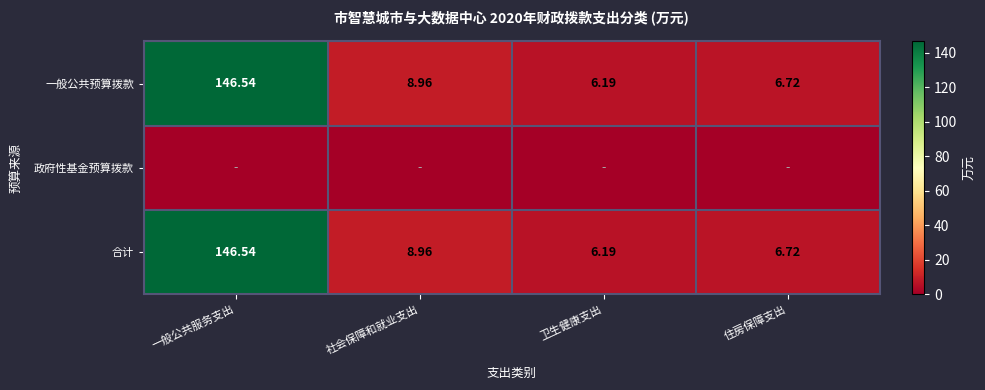

Rank the categories by 合计 value from lowest to highest.

卫生健康支出, 住房保障支出, 社会保障和就业支出, 一般公共服务支出